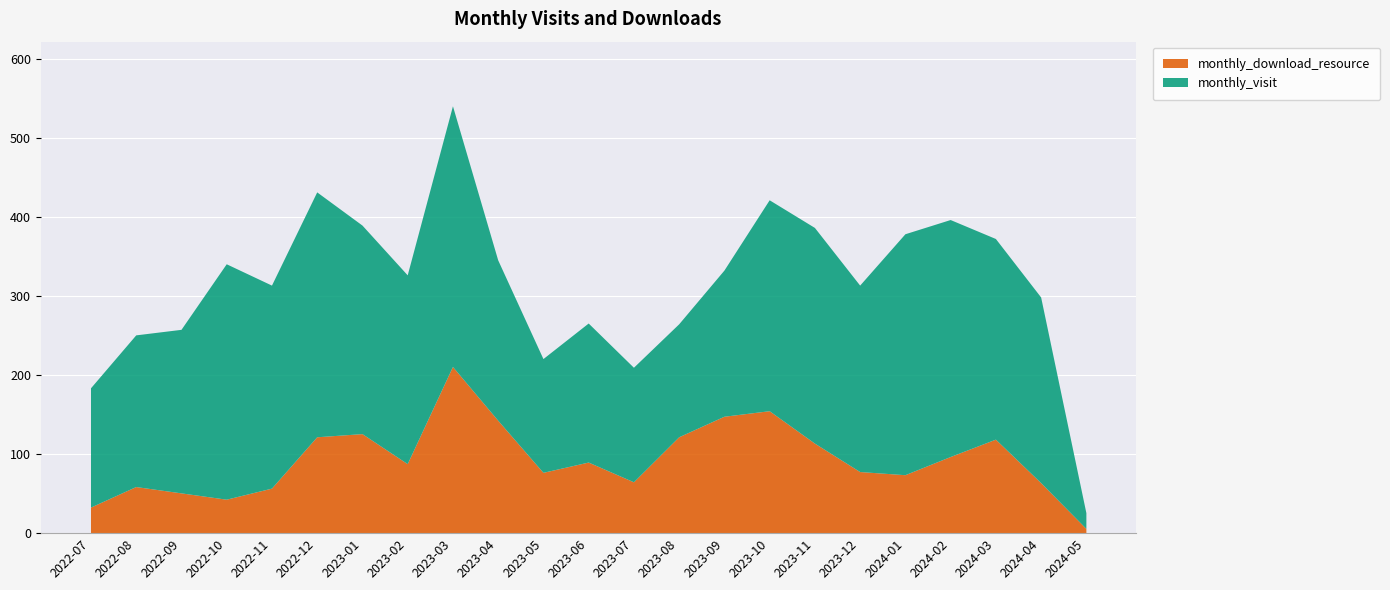

Reading right to left, list all the values displayed in this chart.

monthly_visit: 2024-05=20	2024-04=235	2024-03=254	2024-02=300	2024-01=305	2023-12=236	2023-11=273	2023-10=267	2023-09=185	2023-08=143	2023-07=145	2023-06=176	2023-05=144	2023-04=203	2023-03=330	2023-02=239	2023-01=264	2022-12=310	2022-11=257	2022-10=298	2022-09=207	2022-08=192	2022-07=151
monthly_download_resource: 2024-05=6	2024-04=64	2024-03=119	2024-02=97	2024-01=74	2023-12=78	2023-11=114	2023-10=155	2023-09=148	2023-08=122	2023-07=65	2023-06=90	2023-05=77	2023-04=143	2023-03=211	2023-02=88	2023-01=126	2022-12=122	2022-11=57	2022-10=43	2022-09=51	2022-08=59	2022-07=33